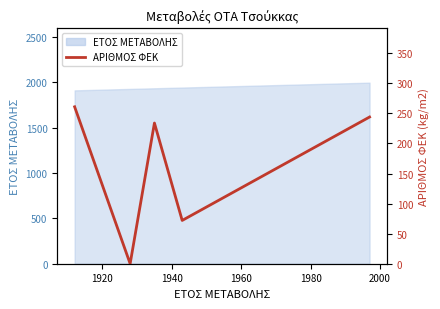

How many data points are less than 234?

3